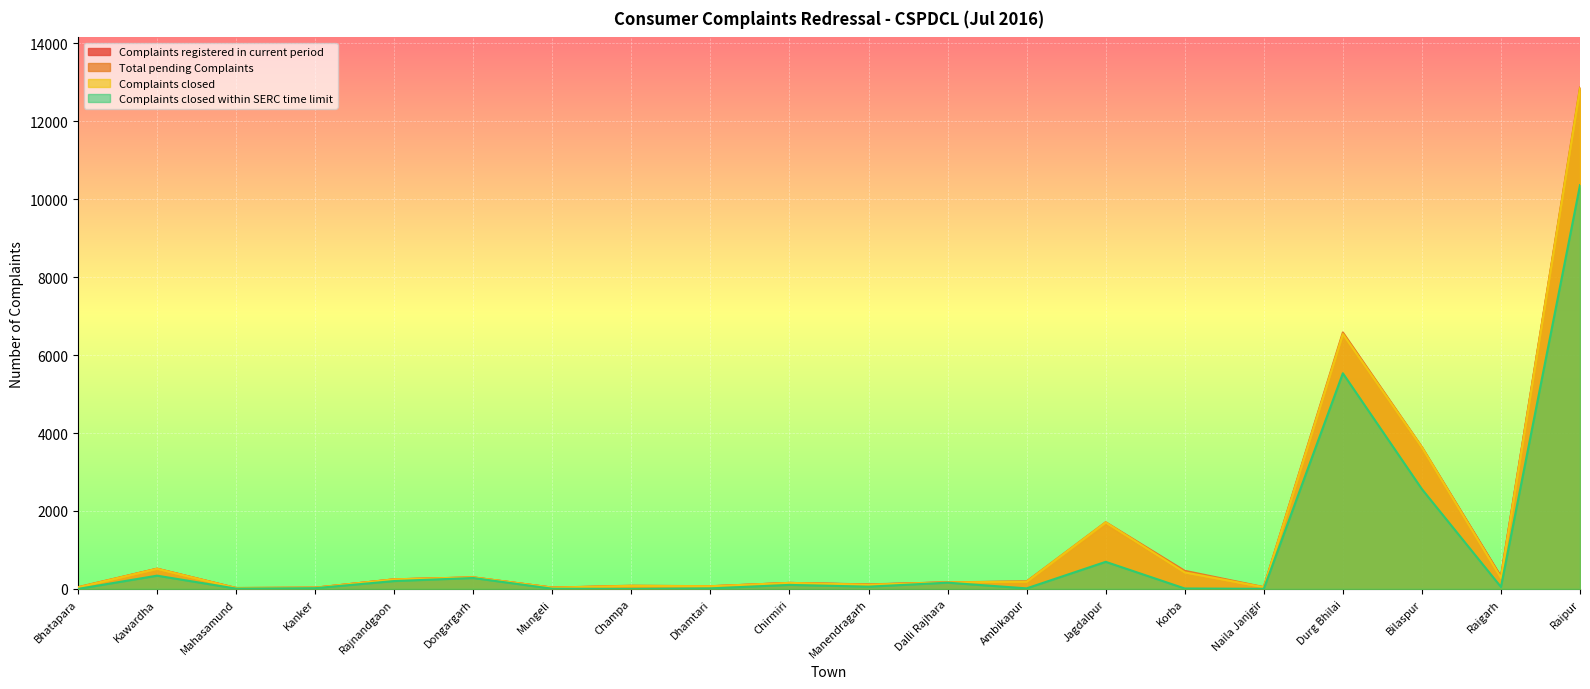

At which category does Complaints closed within SERC time limit reach its first local peak?

Kawardha